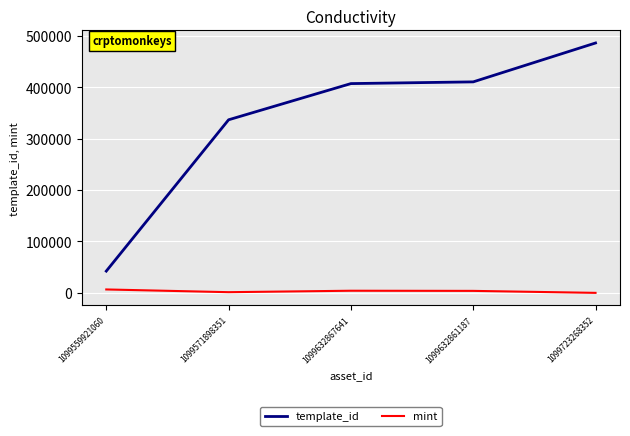

Which series changed the most between 1099632867641 and 1099723268352?

template_id